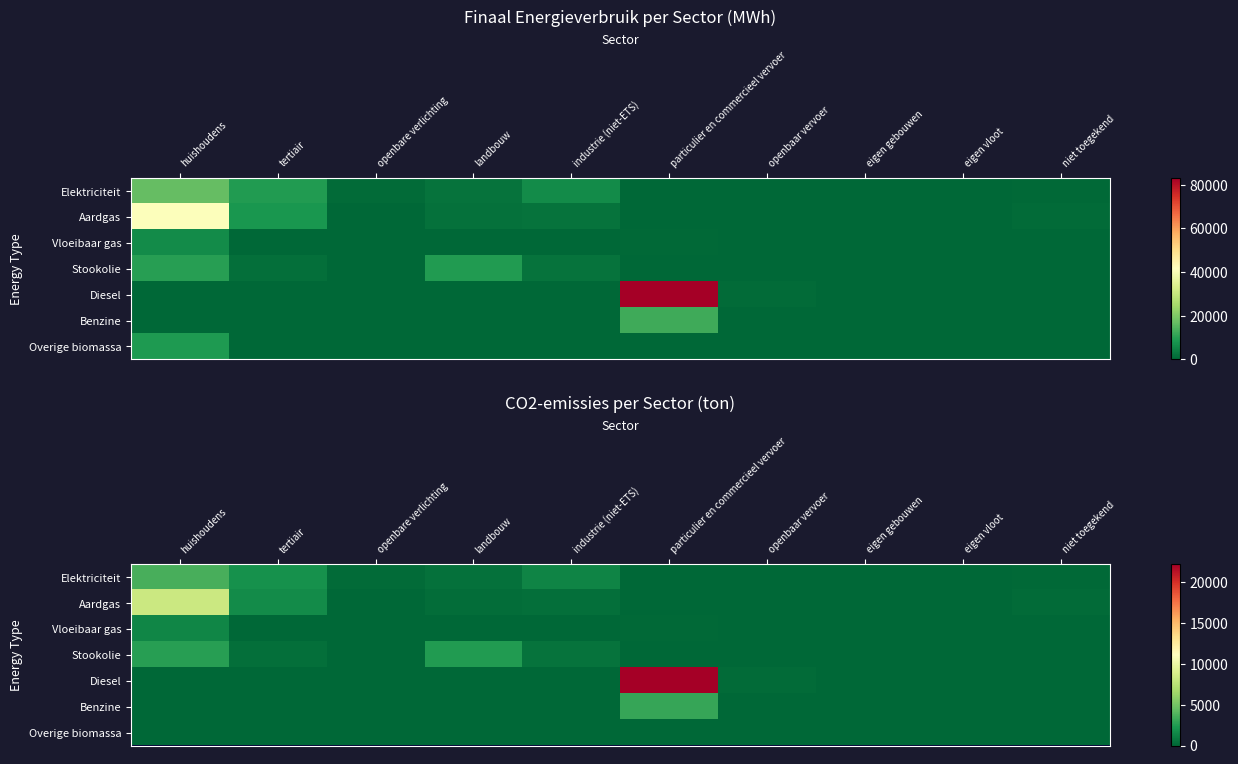

How many series are shown in this chart?

7